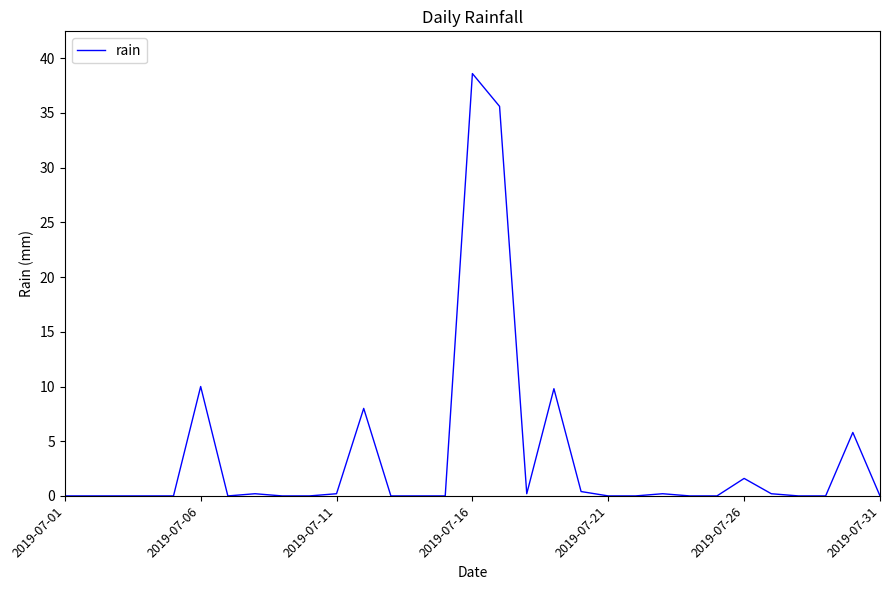

What is the difference between the maximum and minimum values?

38.6